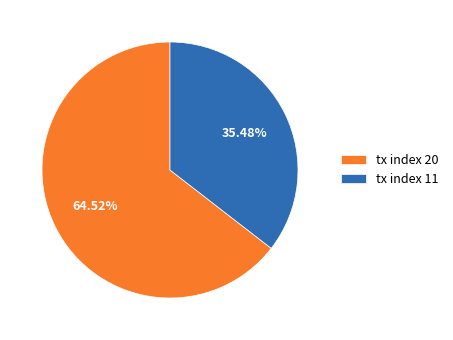

Is tx index 20 the majority of the pie?

Yes